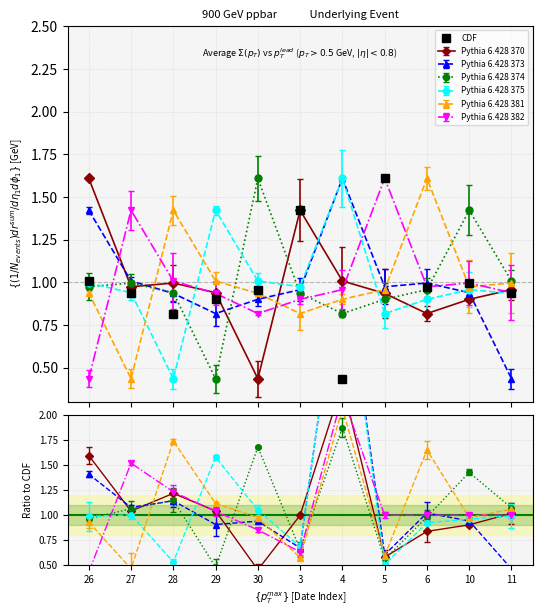

What is the sum of the values at 27 and 11?

1.9